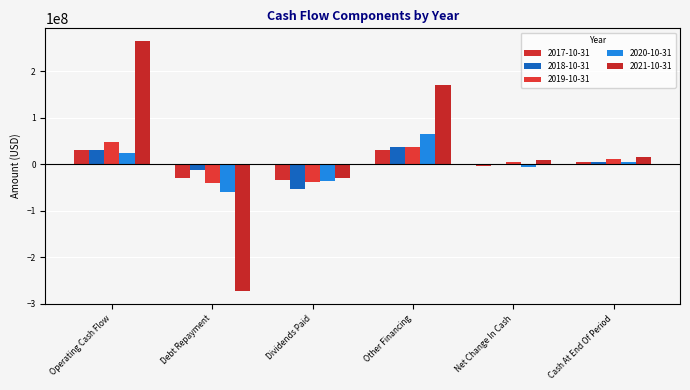

Are the bars horizontal?

No